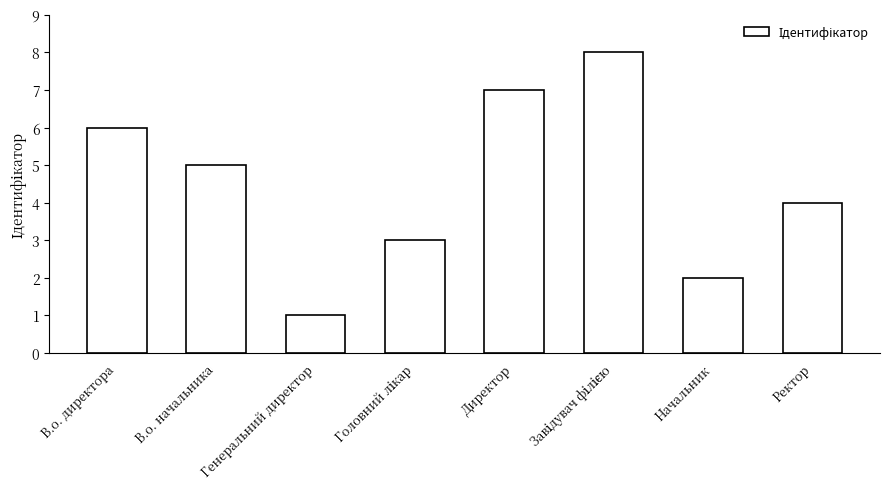

At which label does the data first exceed 5?

В.о. директора